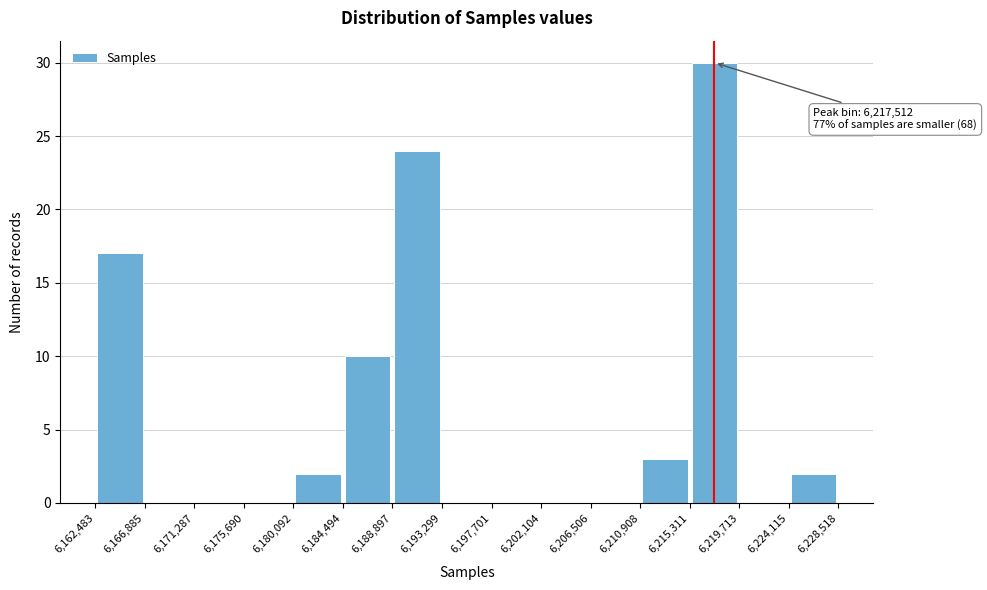

Which range on the x-axis has the tallest bar?

6,215,311 to 6,219,713